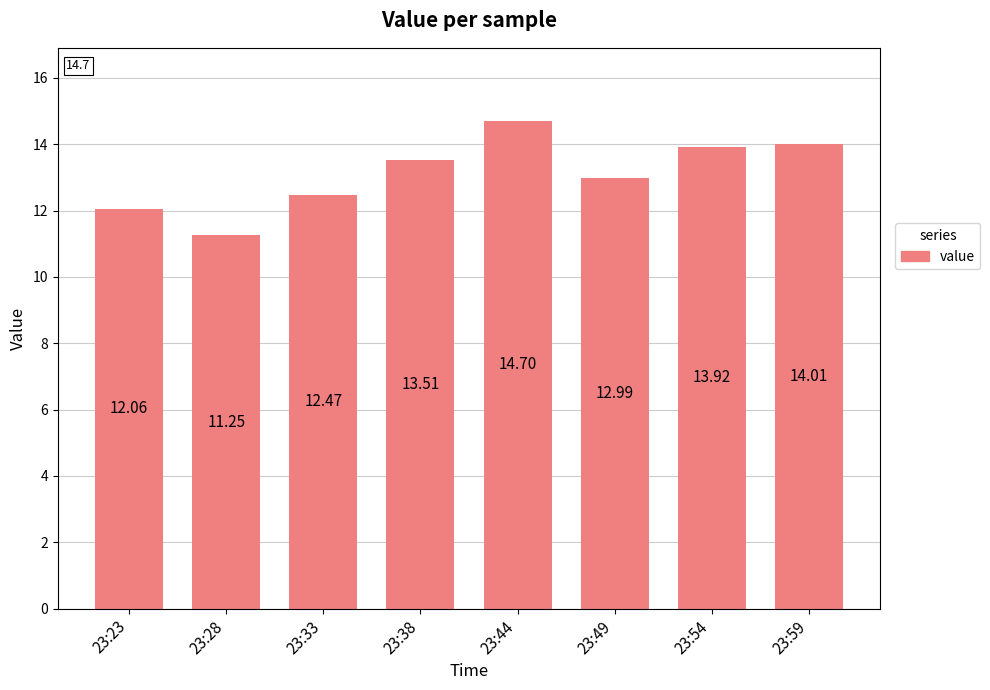

Which has a higher value, 23:33 or 23:28?

23:33